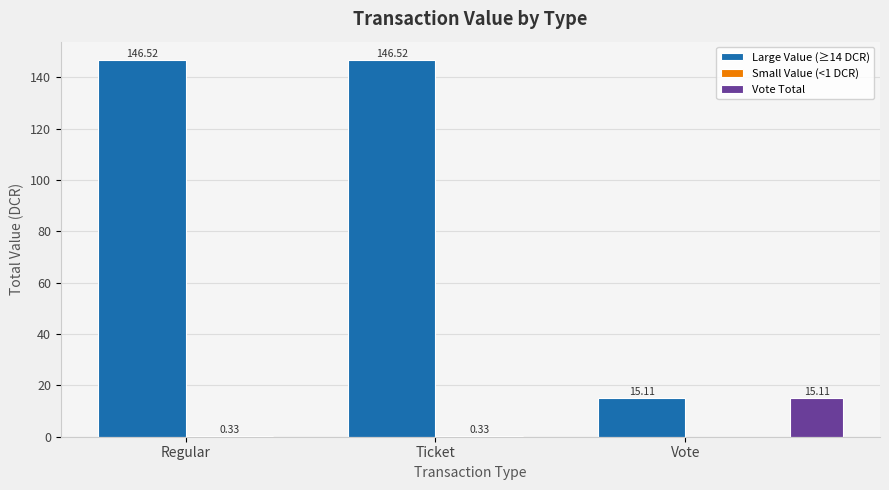

What is the difference between the maximum and minimum values in the Small Value (<1 DCR) series?

0.3